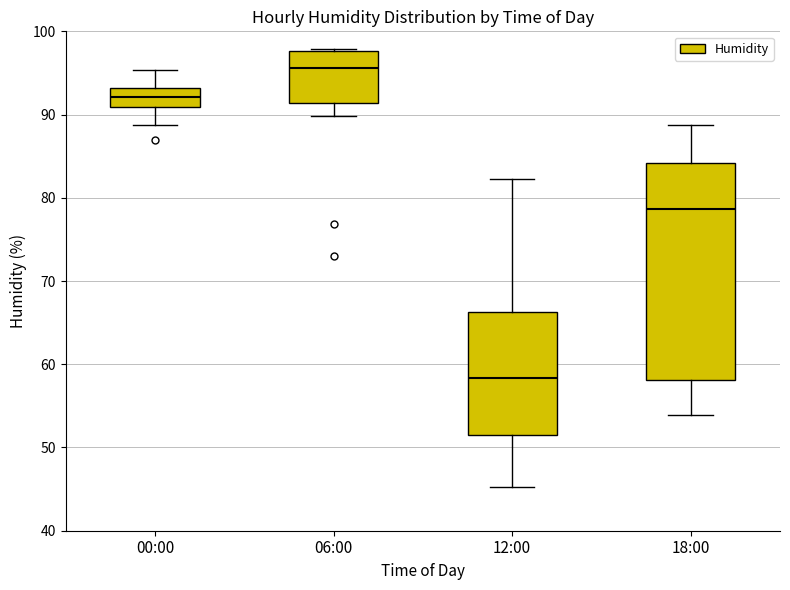

Reading left to right, transcribe this box plot: for each box, give where its median line is, the range the box spans, and where its two whiskers end, as read against the y-axis. The values are not printed on the chart, so give them approximately, as read against the axis.

00:00: median 92, box 91 to 93, whiskers 89 to 95
06:00: median 96, box 91 to 98, whiskers 90 to 98
12:00: median 58, box 52 to 66, whiskers 45 to 82
18:00: median 79, box 58 to 84, whiskers 54 to 89